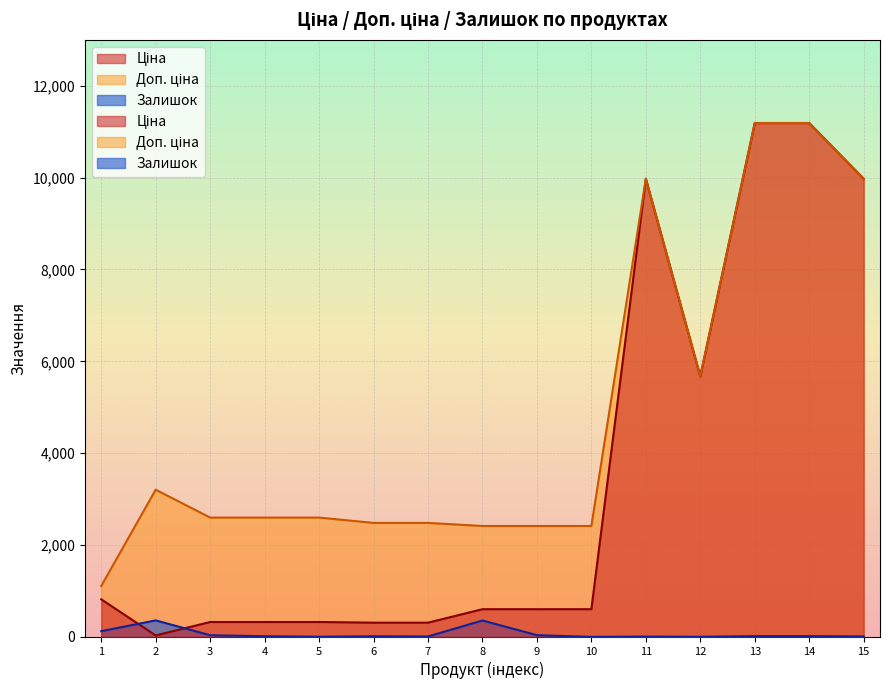

How many data points in Доп. ціна are above 2598?

9